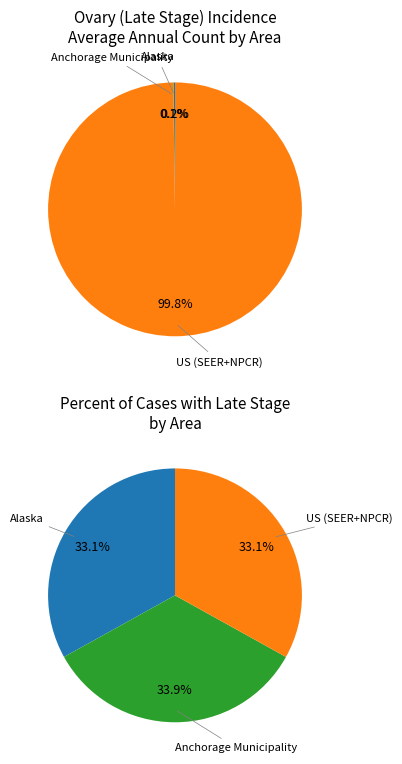

Which slice is the largest?

US (SEER+NPCR)